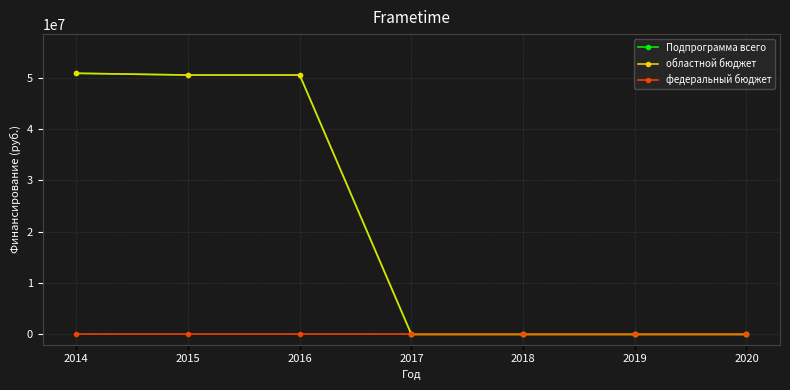

Is the value of Подпрограмма всего at 2019 greater than the value of федеральный бюджет at 2018?

No